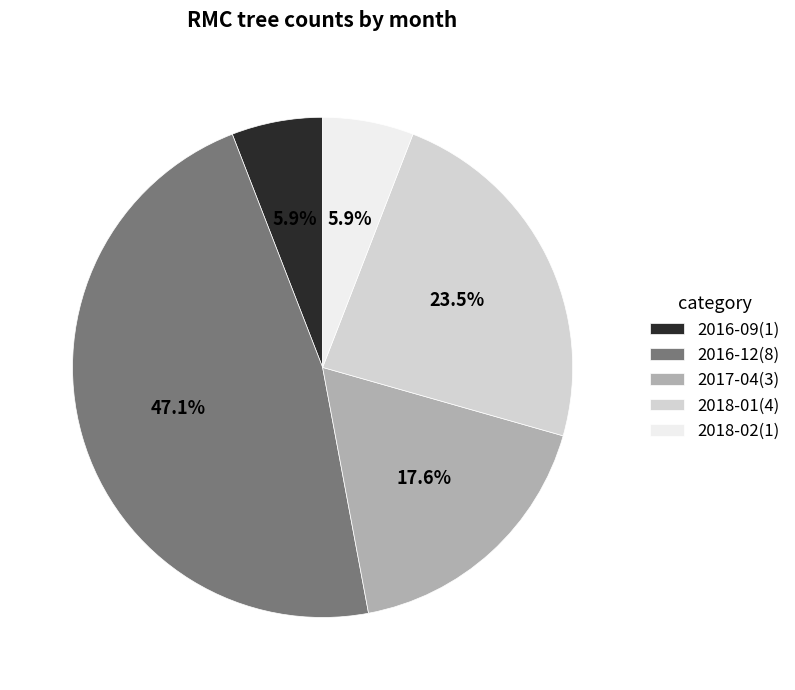

What is the ratio of the value at 2016-12 to the value at 2016-09?

8.0